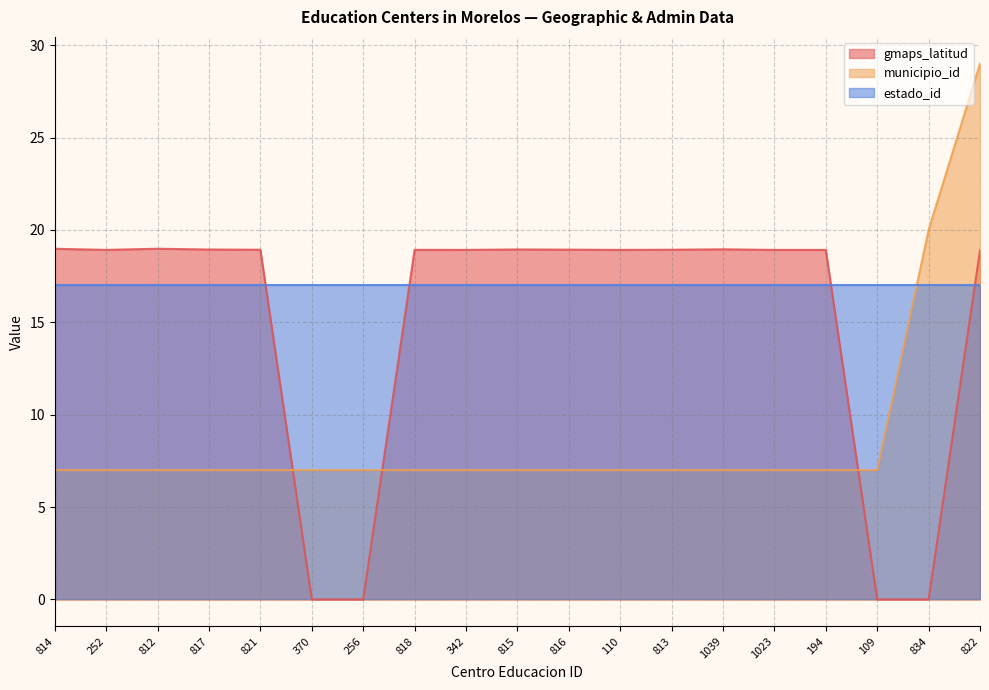

Where do gmaps_latitud and municipio_id first cross each other?

821 and 370